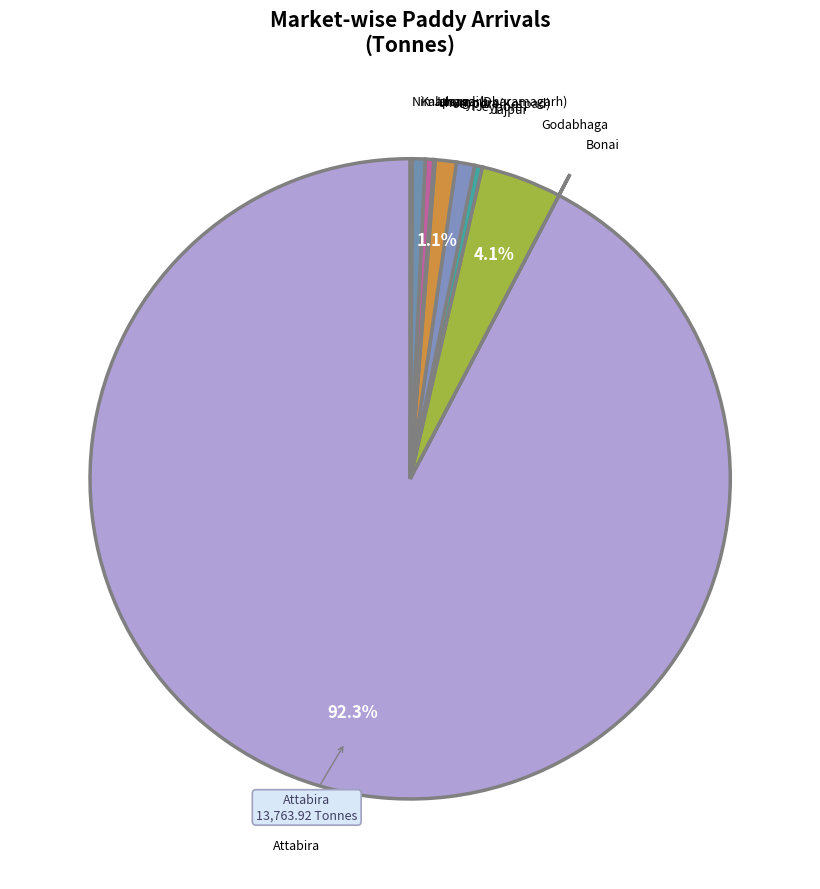

To the nearest percent, what is the difference between the largest and smallest slice percentages?

92%